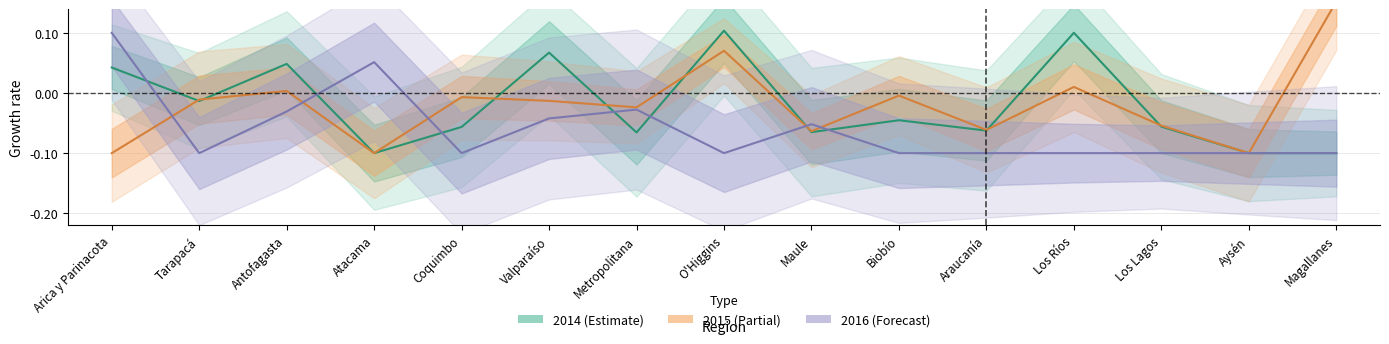

How many intersections are there between 2015 and 2016?

5